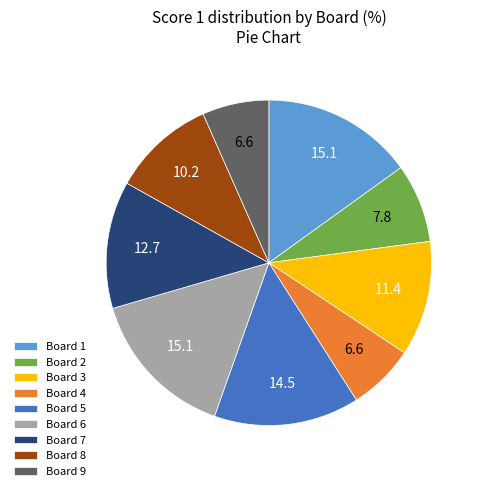

Count the number of slices in the pie.

9